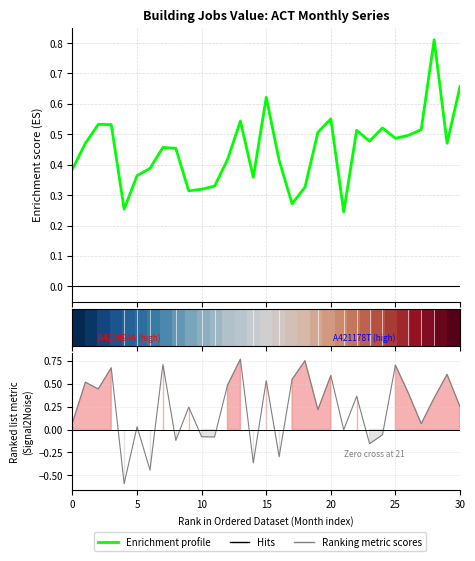

In Enrichment profile (A420494A), how many points are lower than both neighbors (excluding endpoints)?

8